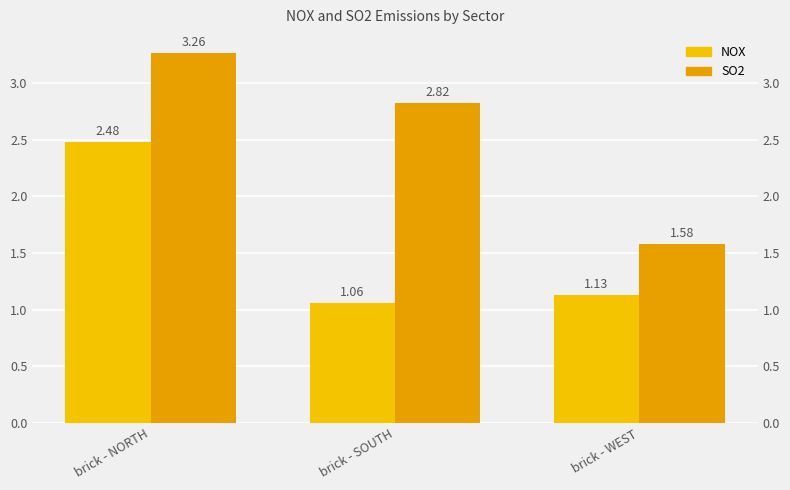

What is the minimum value shown in the chart?

1.1